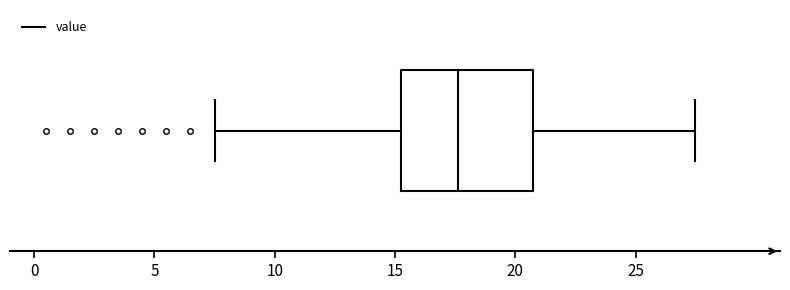

Where does the right whisker of the box end on the x-axis? The values are not printed on the chart, so give them approximately, as read against the axis.

27.5